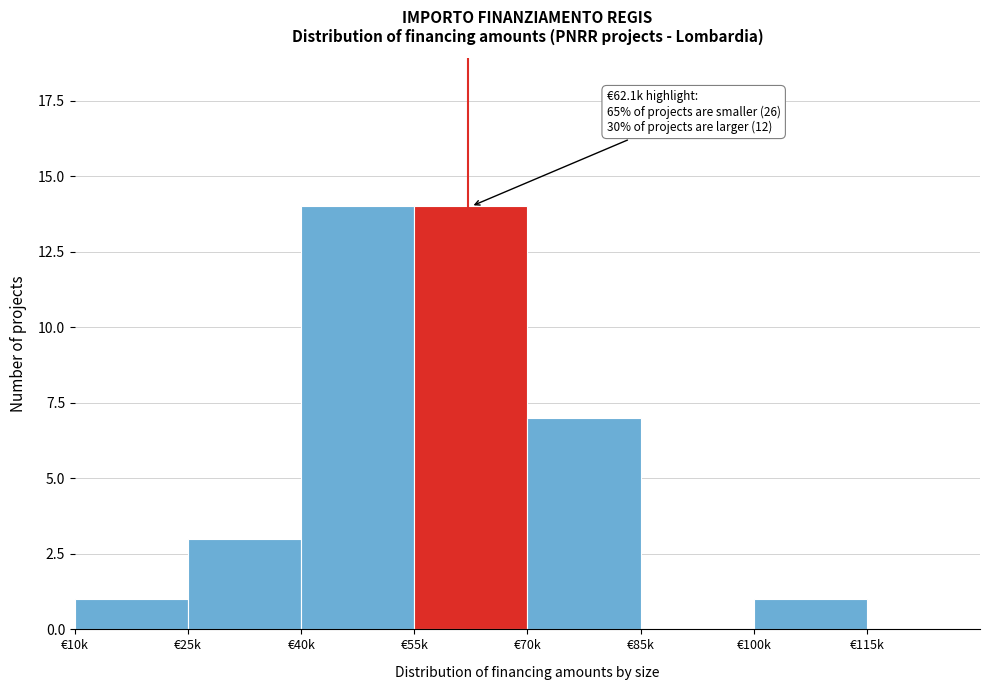

Reading left to right, transcribe all the data shown in this chart.

€10k=1	€25k=3	€40k=14	€55k=14	€70k=7	€85k=0	€100k=1	€115k=0